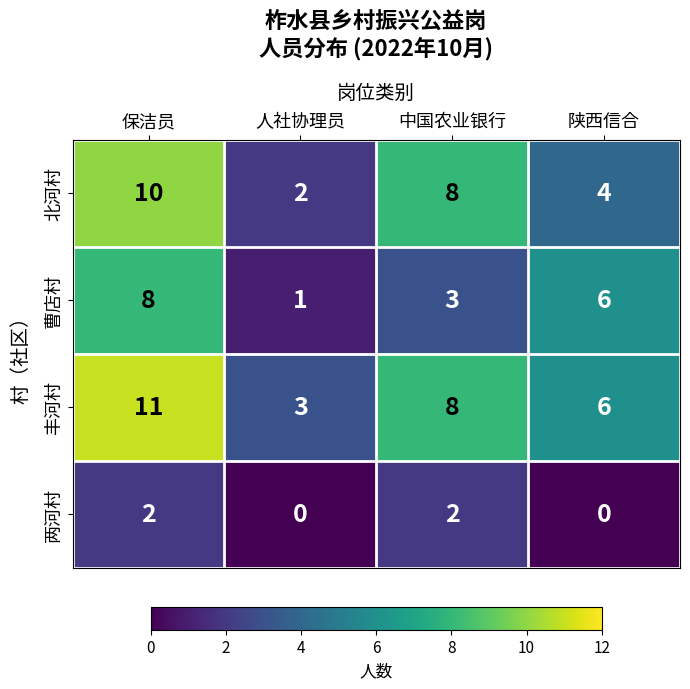

What is the difference between the maximum and second lowest values in the 曹店村 series?

5